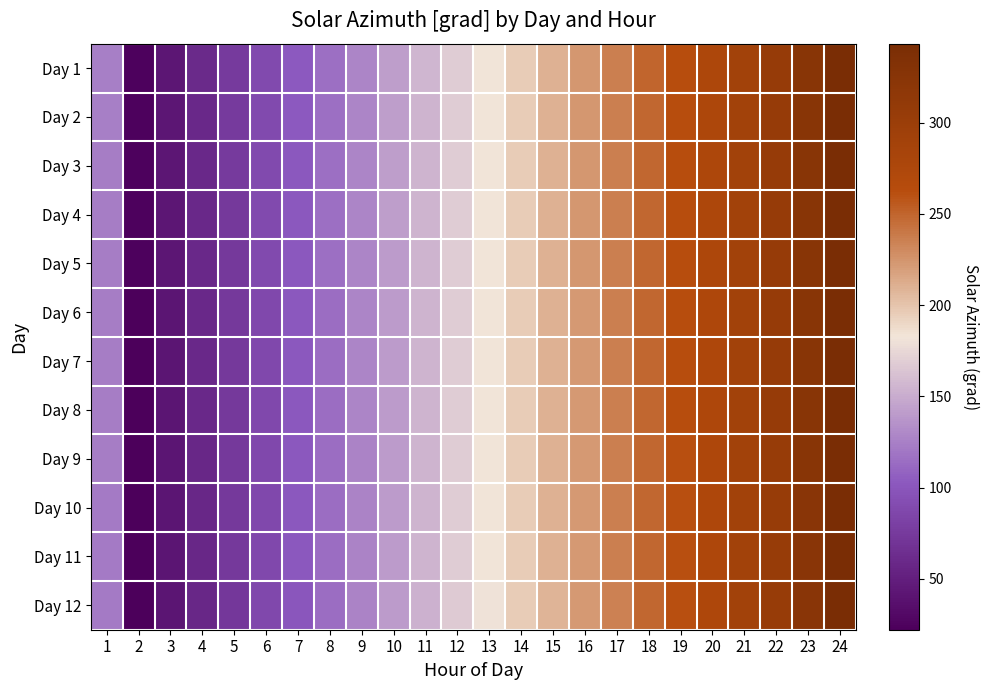

At 6, list the series in order from smallest to largest.

Day 12, Day 11, Day 10, Day 9, Day 8, Day 7, Day 6, Day 5, Day 4, Day 3, Day 2, Day 1